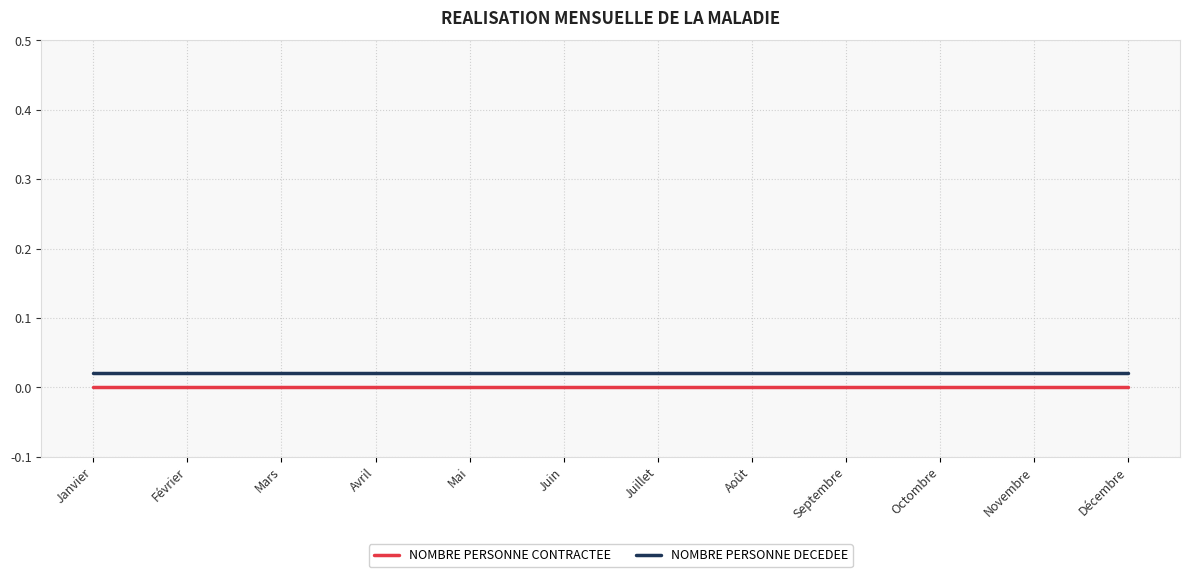

What position from the right is Février?

11